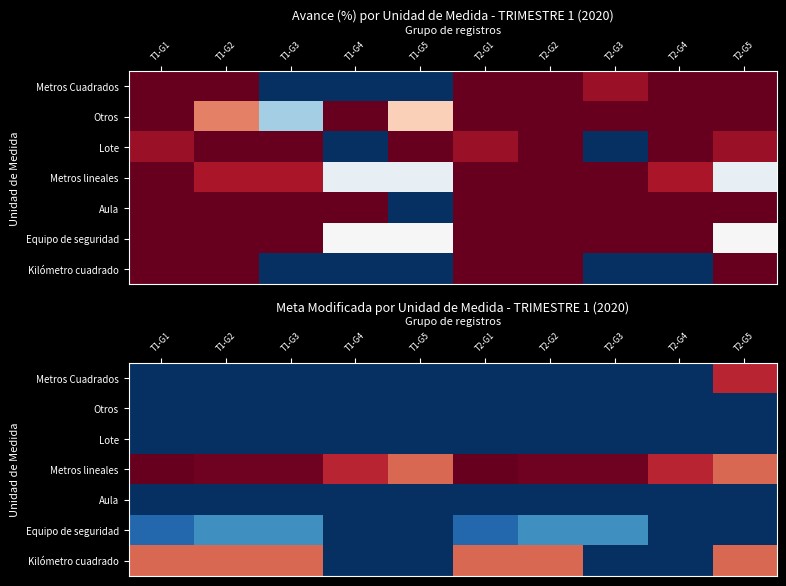

Is the value of Metros lineales at T1-G5 greater than the value of Kilómetro cuadrado at T2-G2?

No